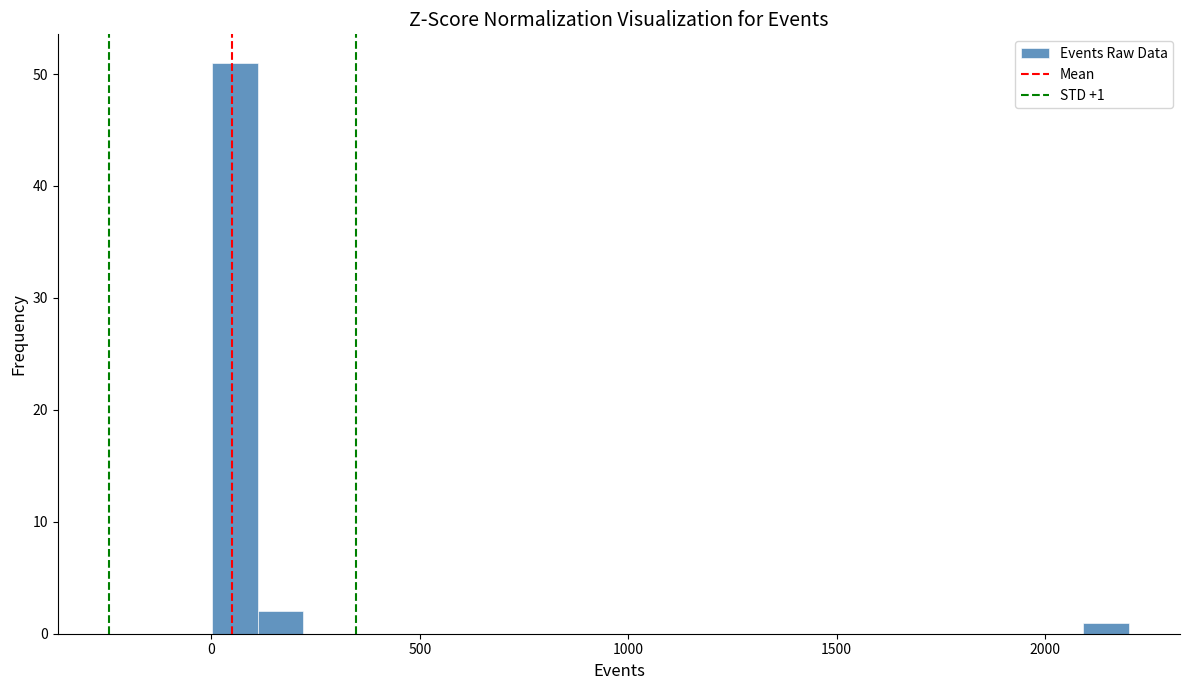

Around what value on the x-axis is the tallest bar? Give the approximate position of its centre, as read against the axis.

50